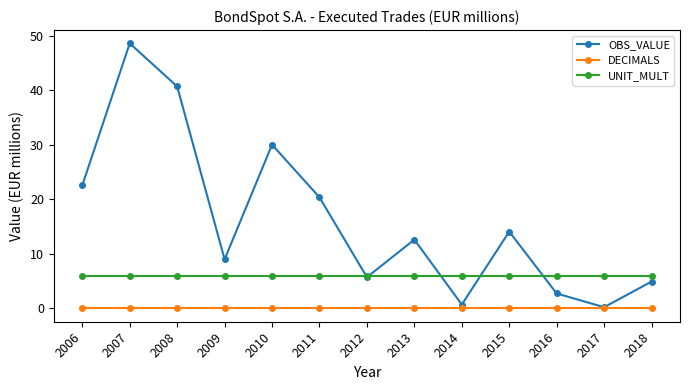

What is the value of the UNIT_MULT point at the 12th from the left?

6.0